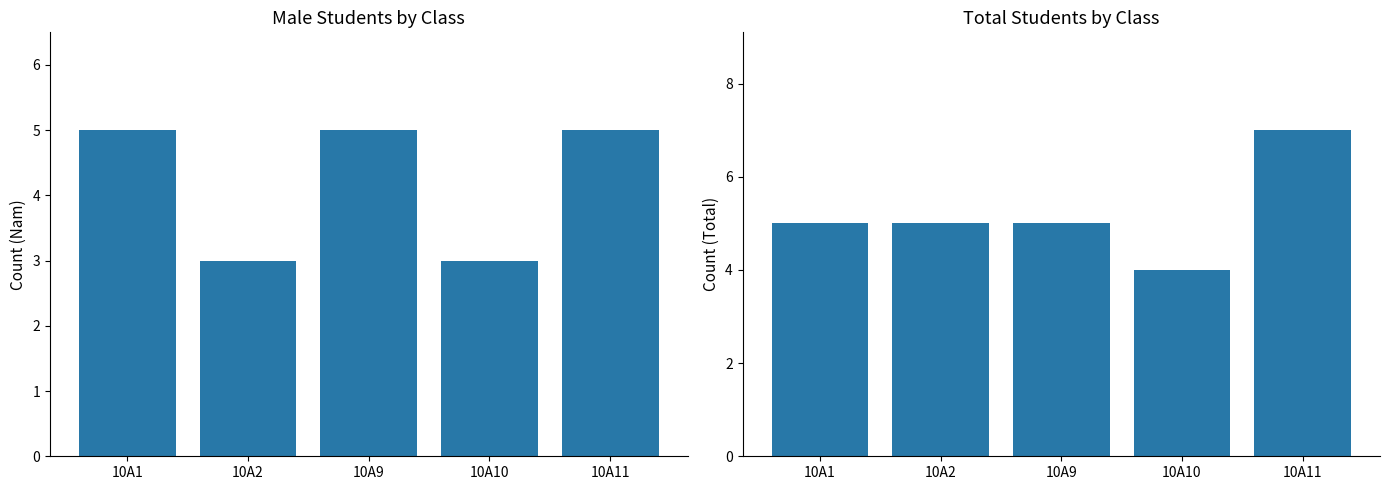

Are the bars grouped side by side (vs. stacked)?

Yes